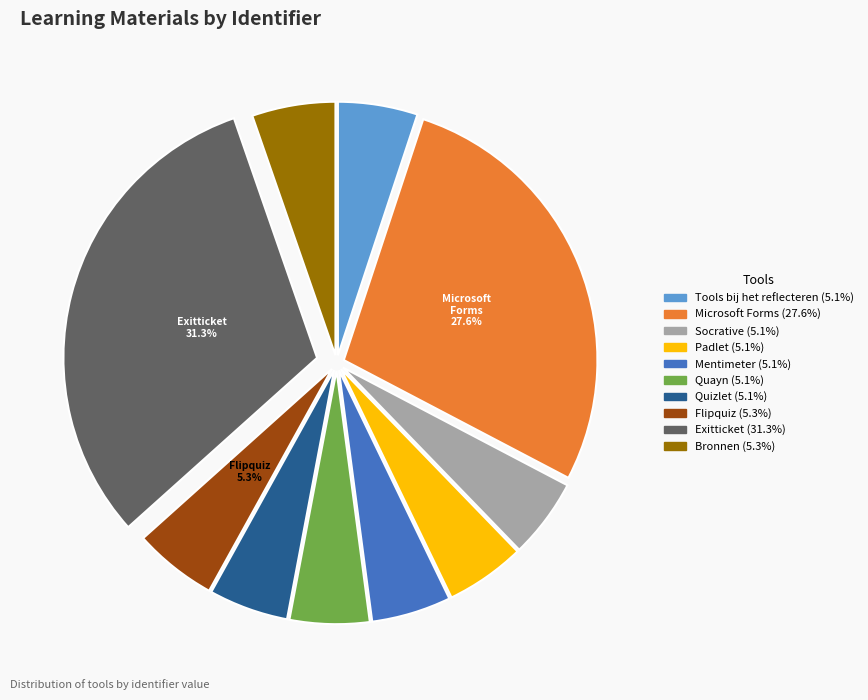

What percentage is the Quayn slice, to the nearest percent?

5%